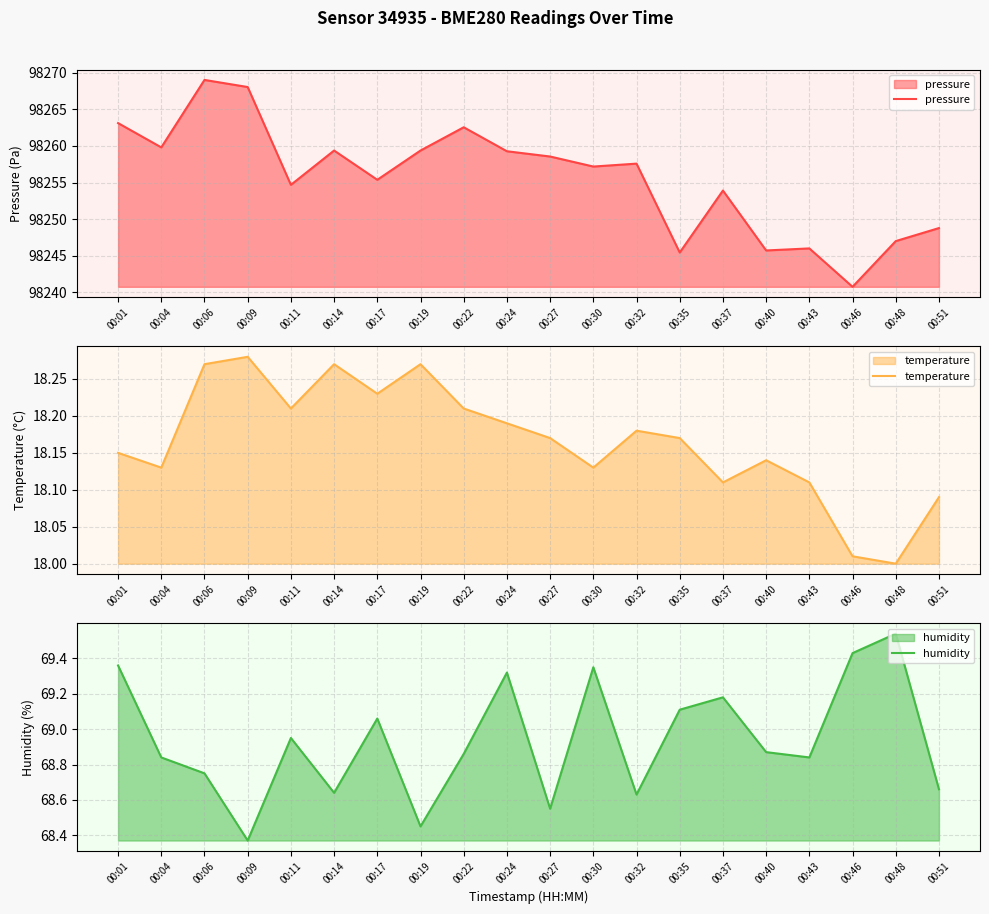

True or false: temperature and pressure intersect in this chart.

False